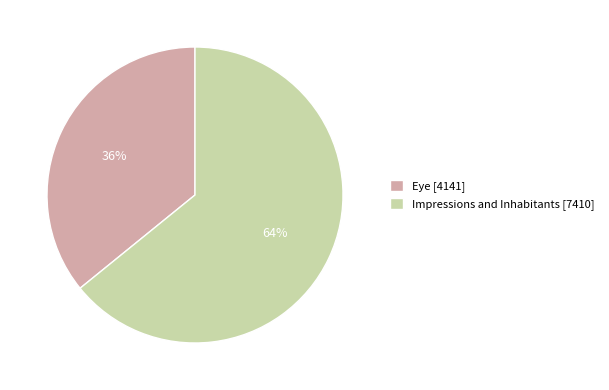

What is the ratio of the value at Impressions and Inhabitants to the value at Eye?

1.8